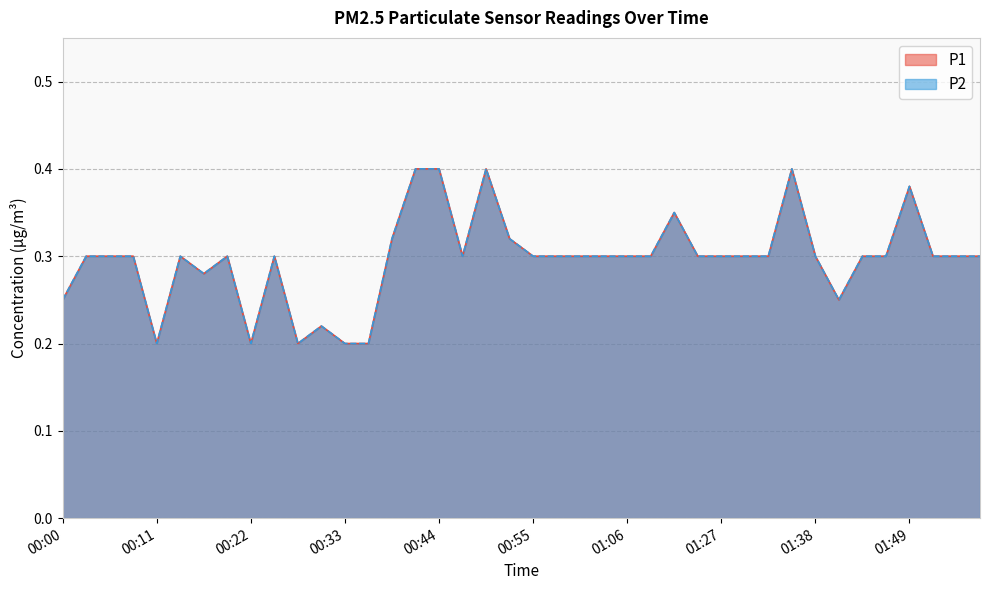

How many interior local peaks does the P1 series have?

8